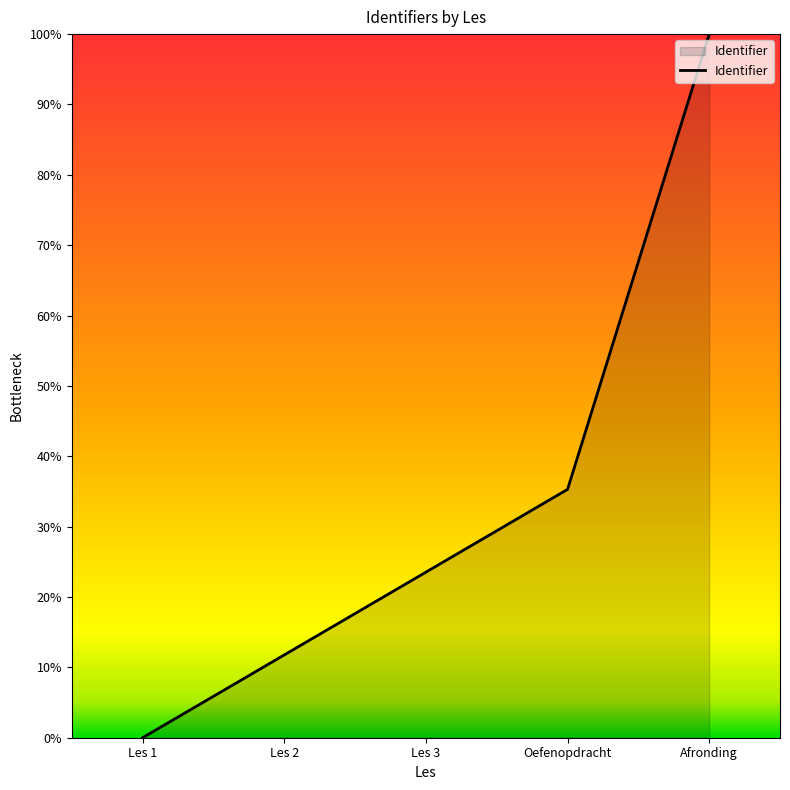

At which label is the value closest to 50?

Oefenopdracht